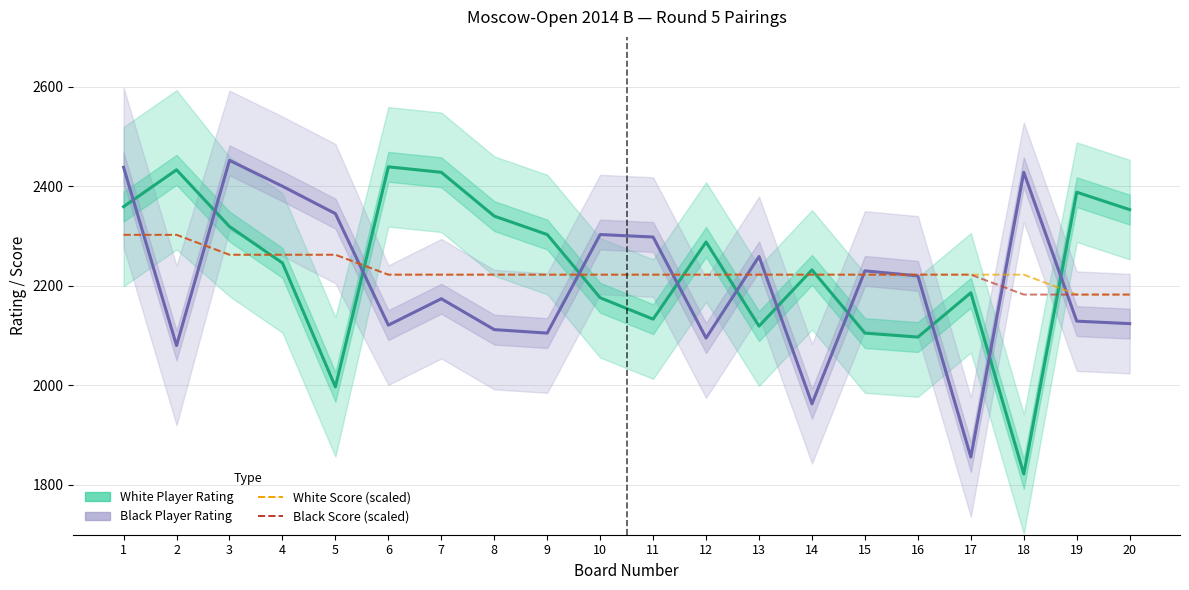

Read the Black Player Rating value at 2.

2080.0